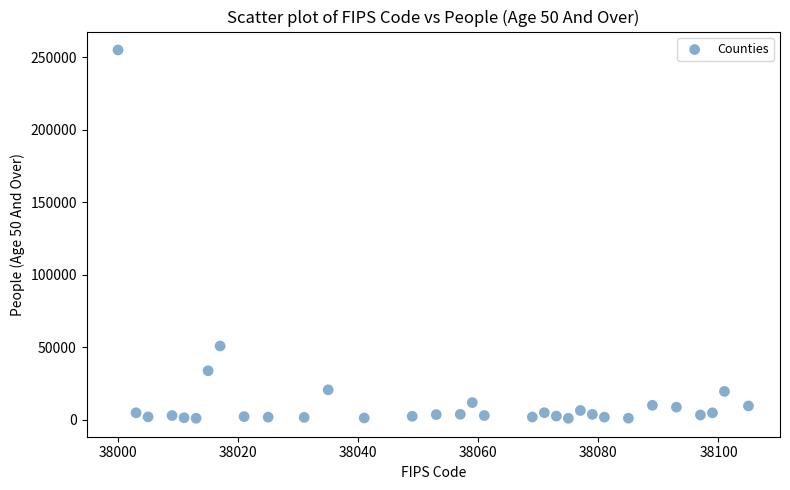

What is the range of Y values (max minus min)?

254155